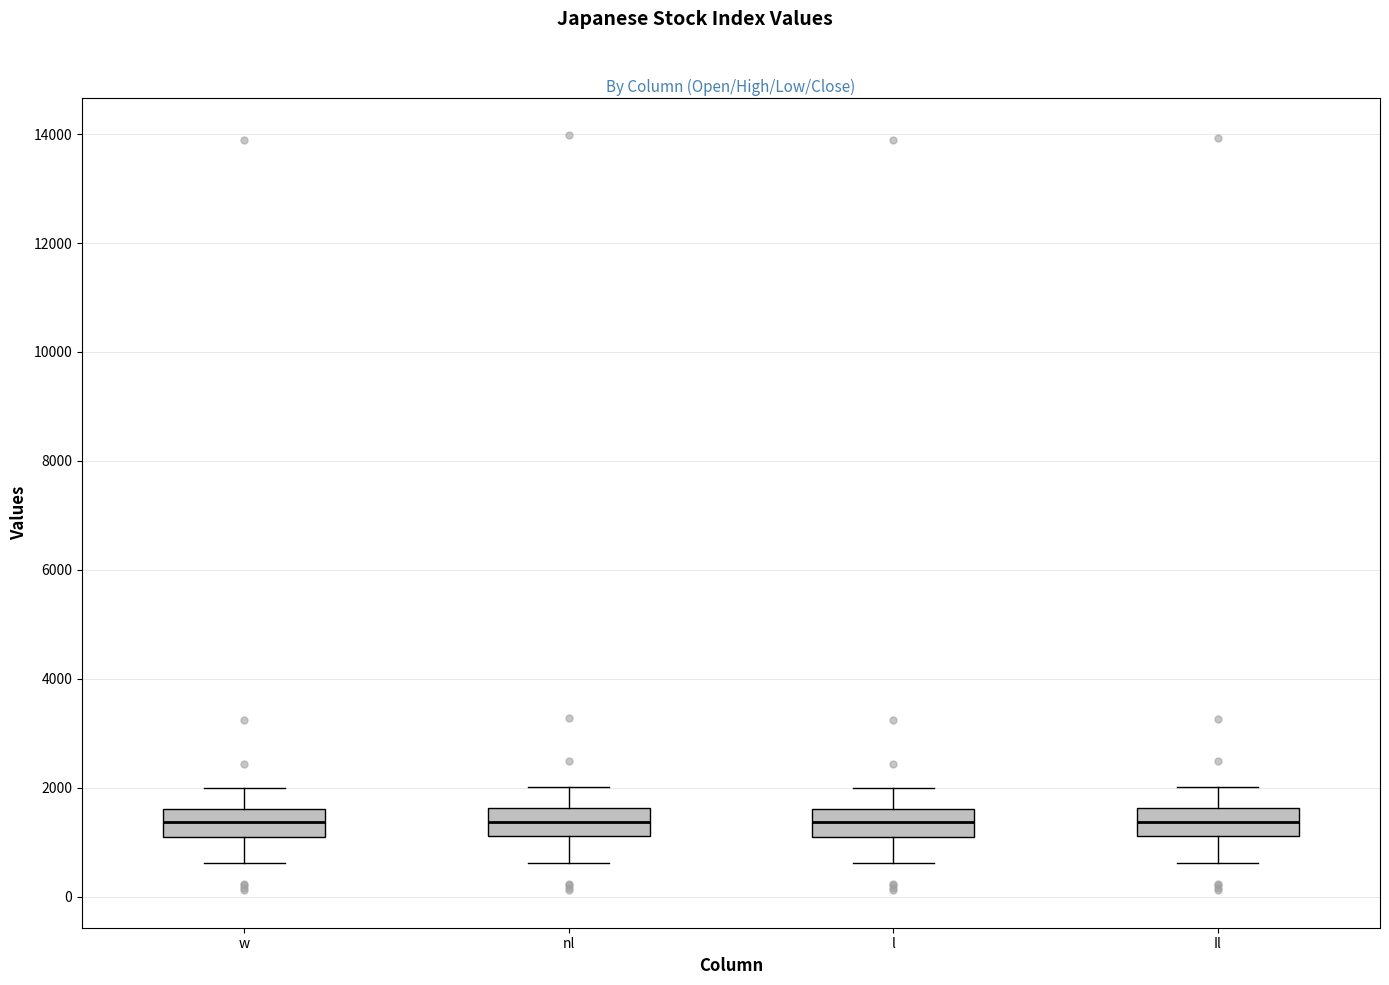

Reading left to right, read every box against the y-axis: the position of its median line, the range the box covers, and the ends of its whiskers. The values are not printed on the chart, so give them approximately, as read against the axis.

w: median 1400, box 1200 to 1600, whiskers 600 to 2000
nl: median 1400, box 1200 to 1600, whiskers 600 to 2000
l: median 1400, box 1200 to 1600, whiskers 600 to 2000
Il: median 1400, box 1200 to 1600, whiskers 600 to 2000